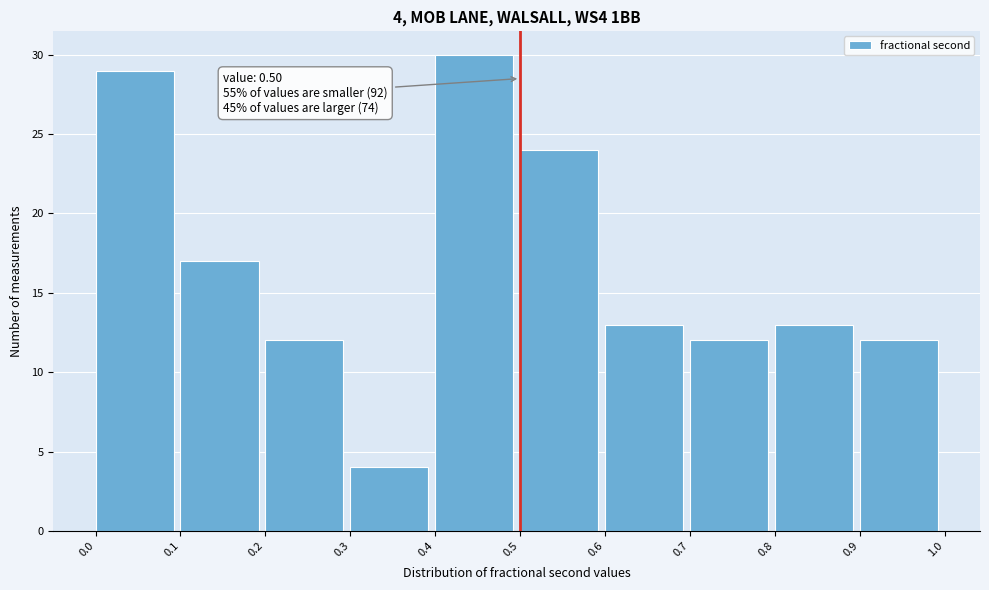

Which range on the x-axis has the tallest bar?

0.4 to 0.5